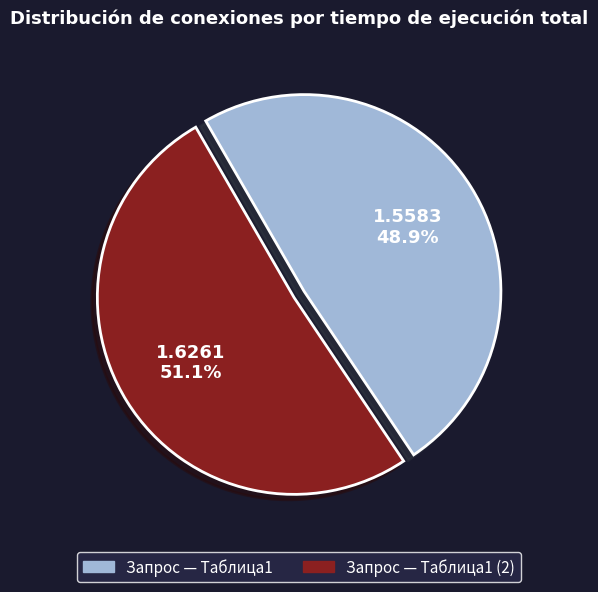

Is Запрос — Таблица1 the majority of the pie?

No